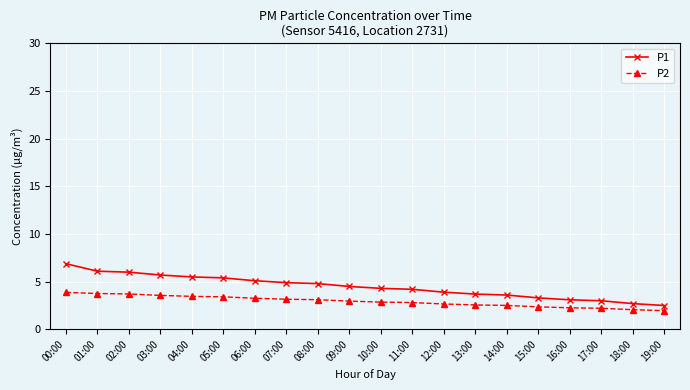

Which series has the largest total across all categories?

P1